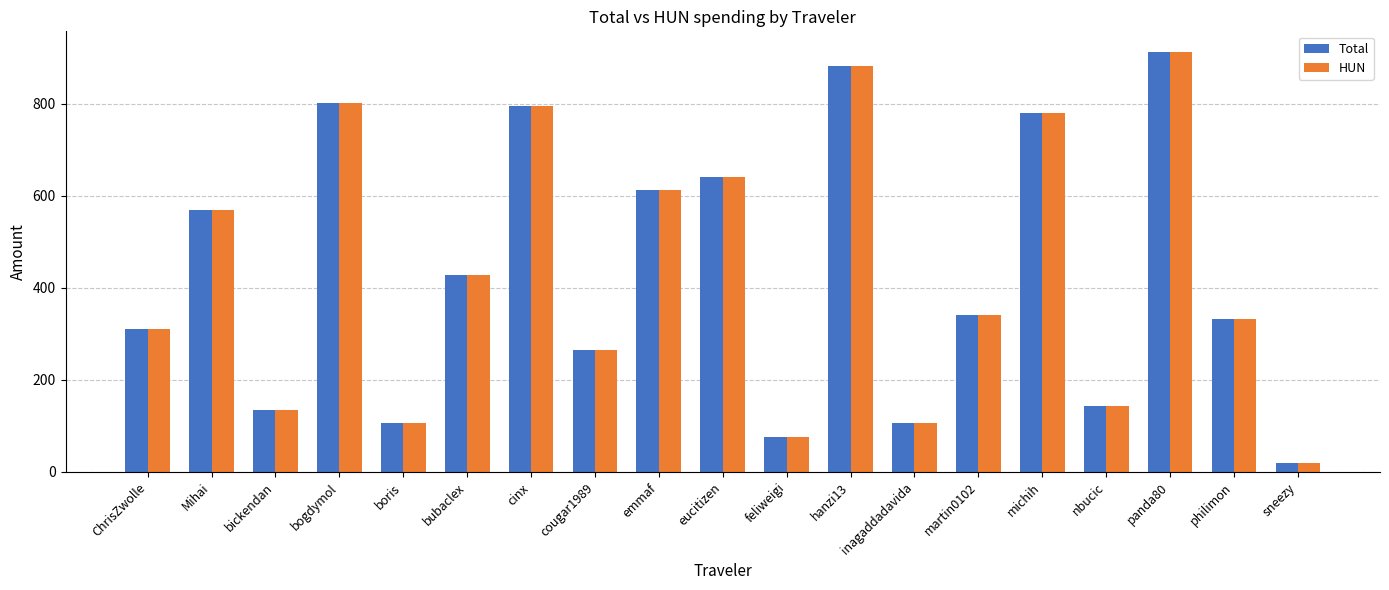

Which category has the lowest value in the Total series?

sneezy